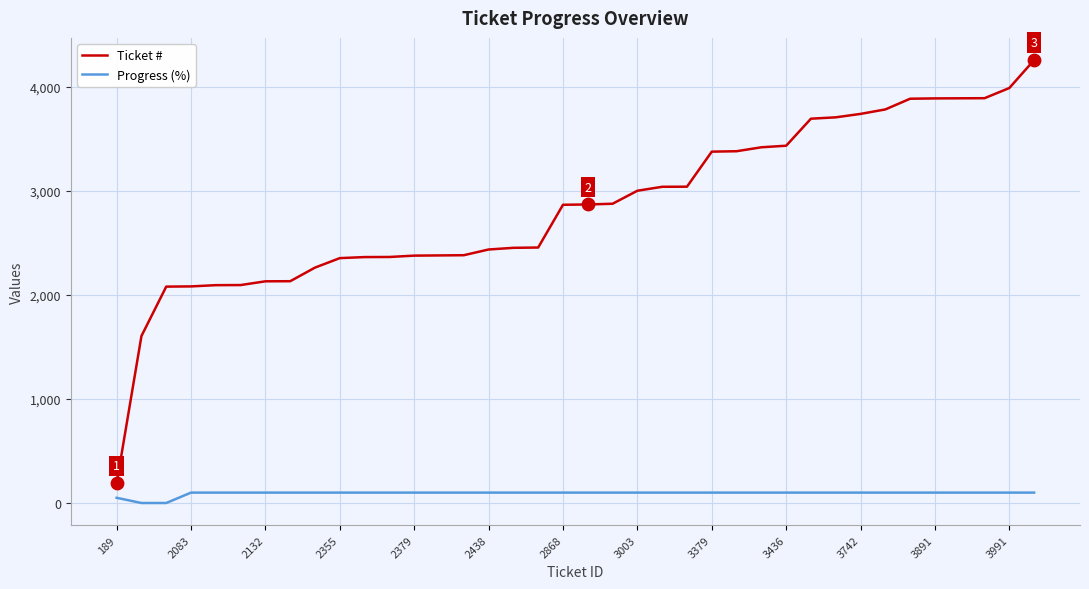

Which series has the largest total across all categories?

Ticket #